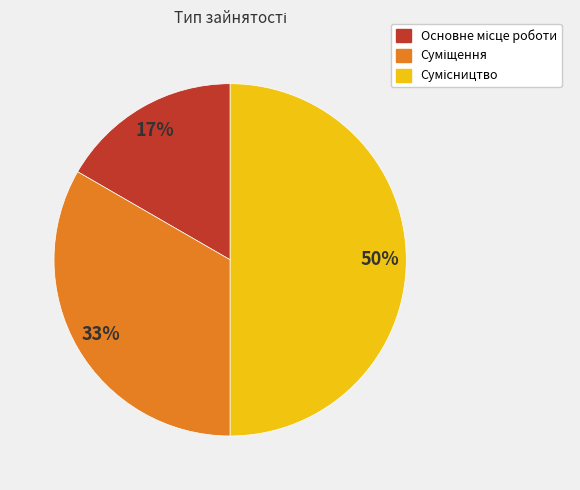

Count the number of slices in the pie.

3